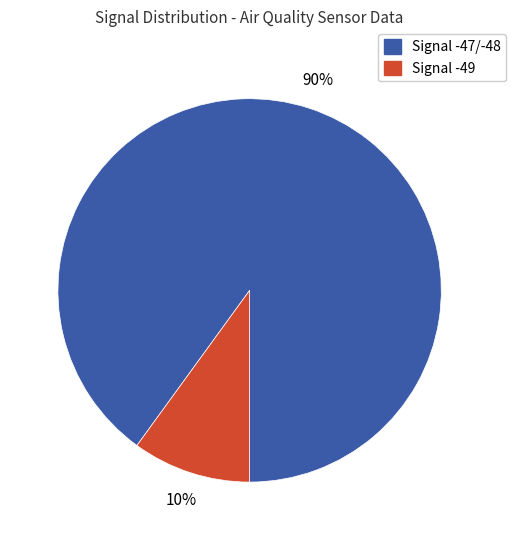

Is it true that Signal -47/-48 is 90% of the pie?

True